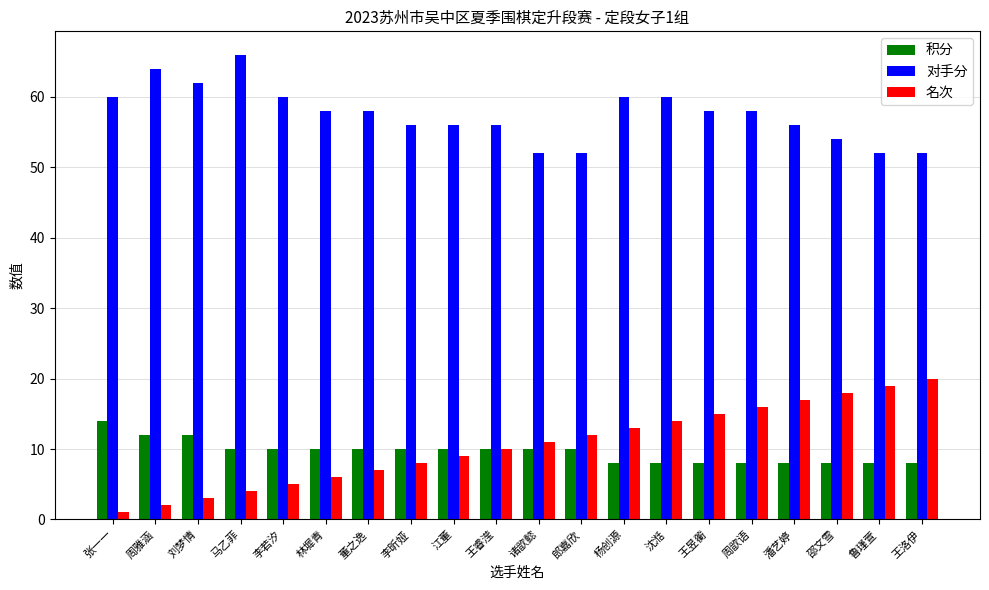

What is the total value across all series at 鲁瑾萱?

79